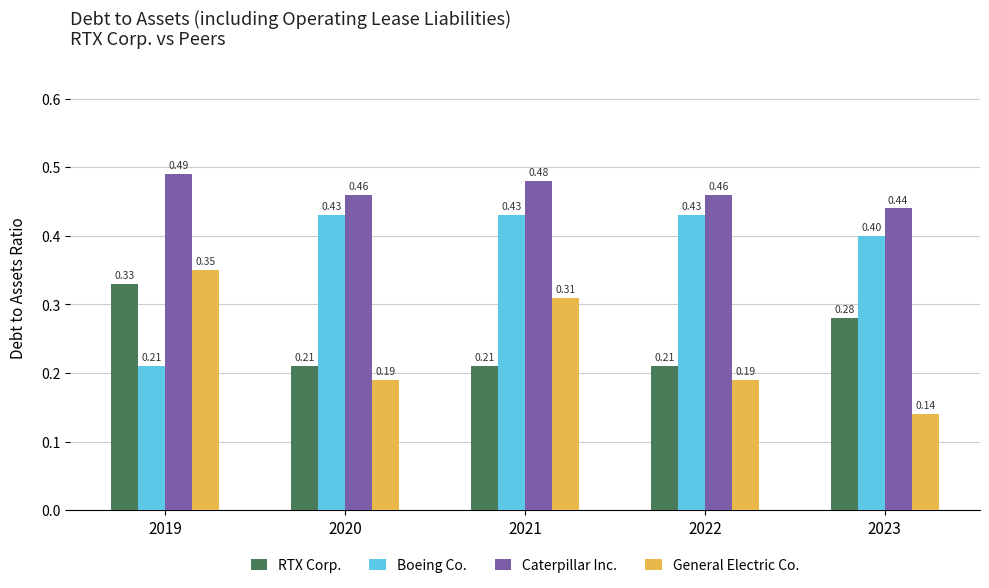

Is it true that General Electric Co. equals 0.5 at 2021?

False